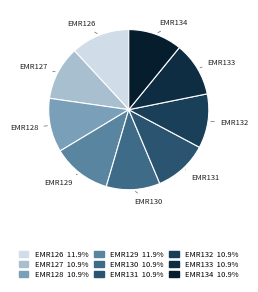

Is the sum of EMR134 and EMR128 greater than half?

No